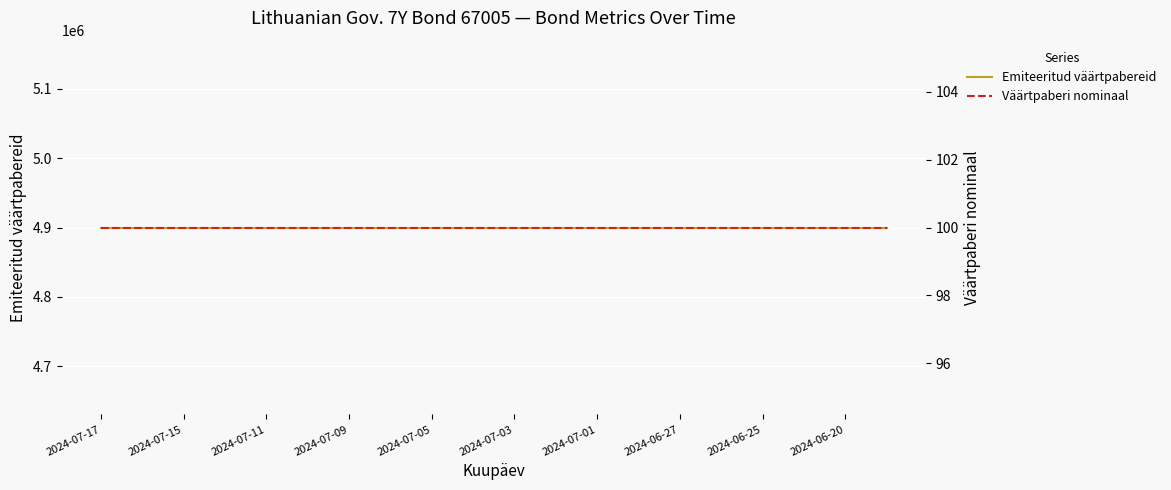

Which series has the widest spread of values?

Emiteeritud väärtpabereid